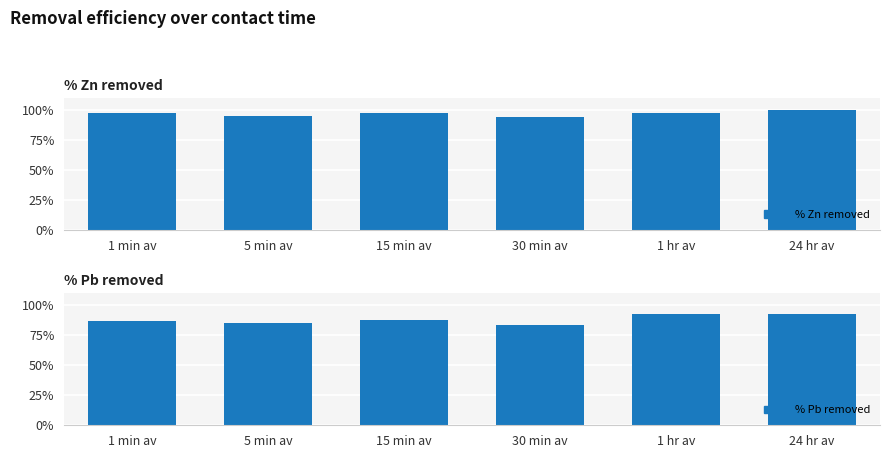

What is the approximate value of % Zn removed at 24 hr av?

1.0